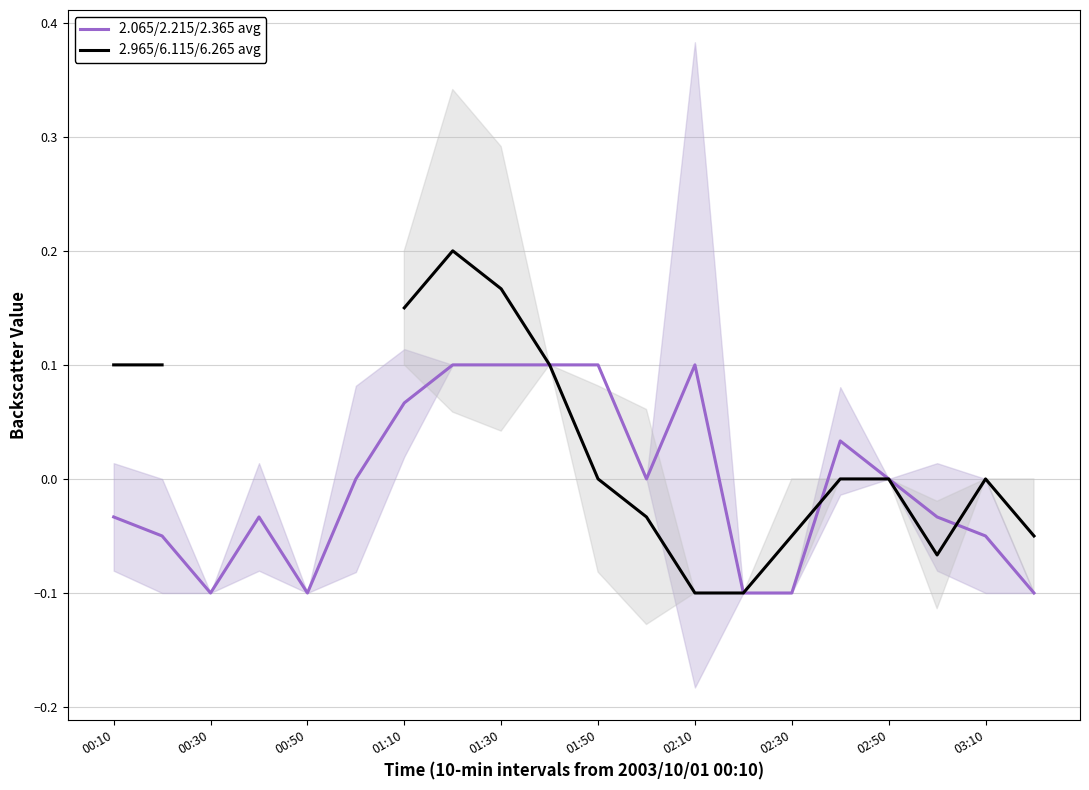

What is the minimum value shown in the chart?

-0.1